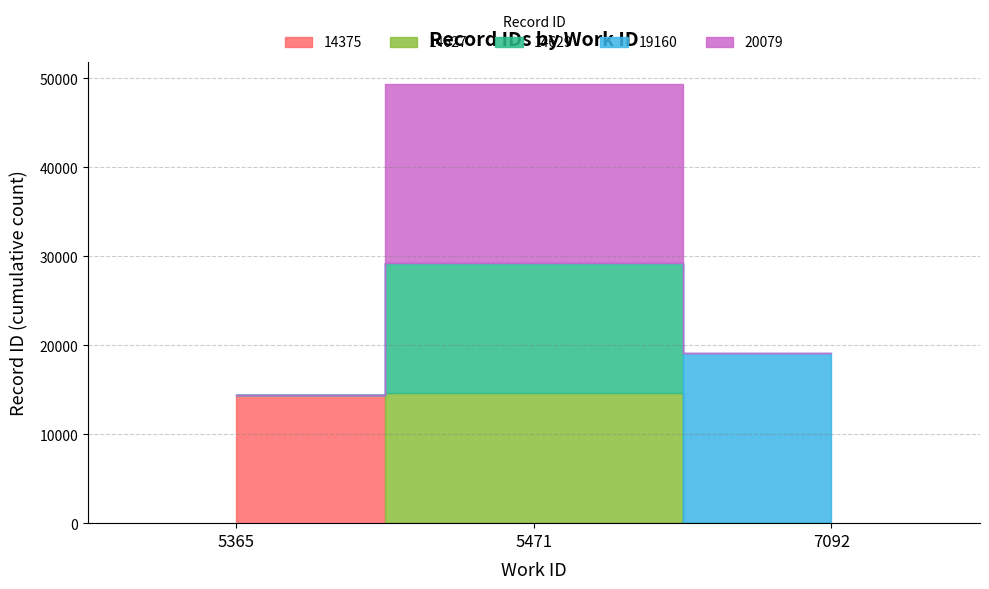

Rank the series by their maximum value, from highest to lowest.

20079, 19160, 14629, 14627, 14375